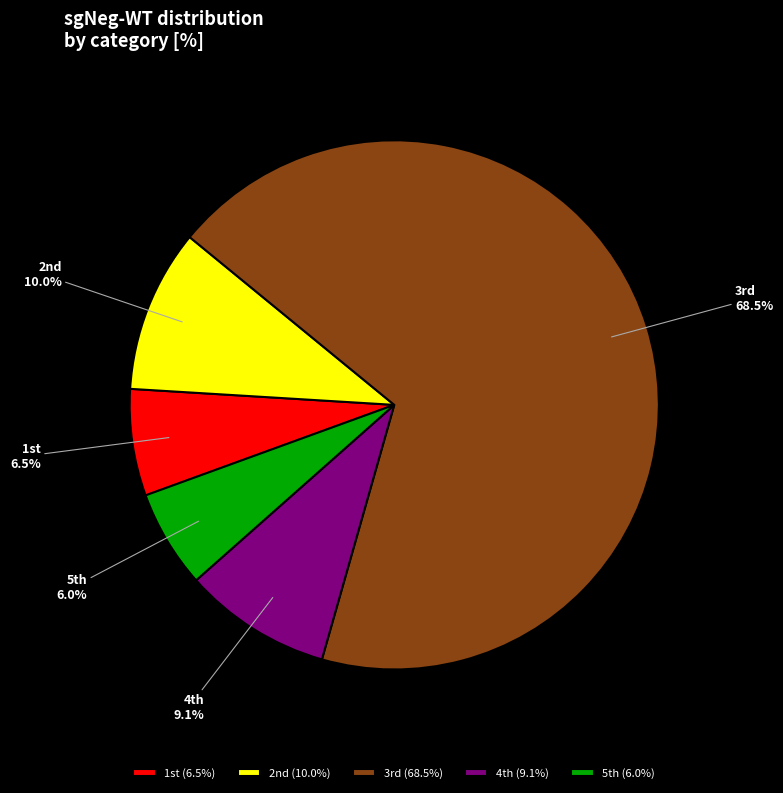

Which category has the biggest portion of the pie?

3rd